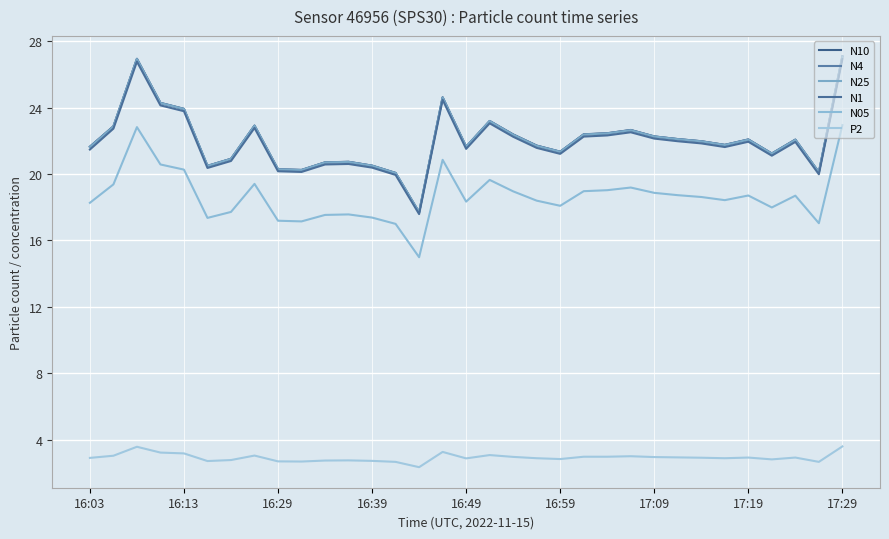

True or false: P2 and N1 intersect in this chart.

False